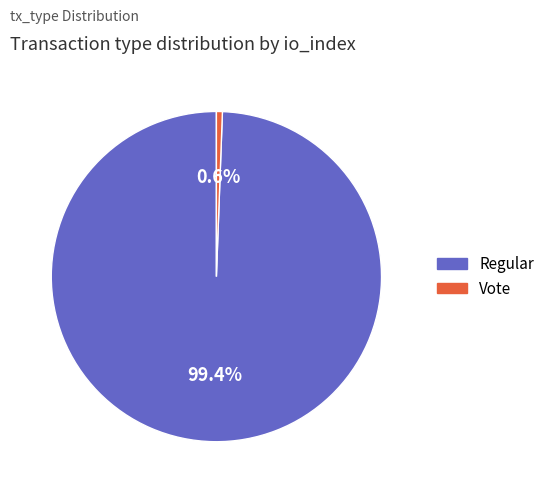

Does any single category account for the majority?

Yes